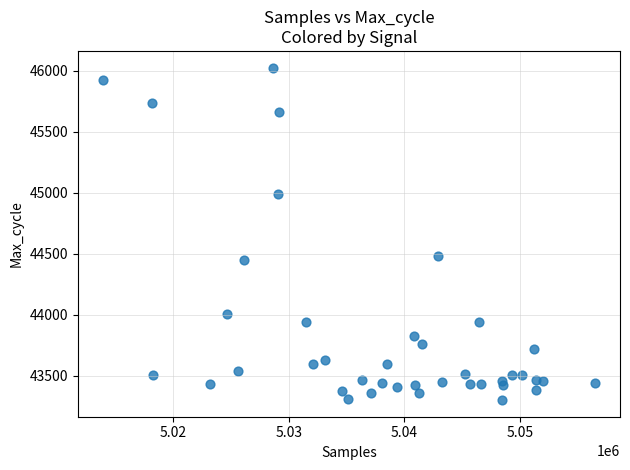

What is the range of Y values (max minus min)?

2729